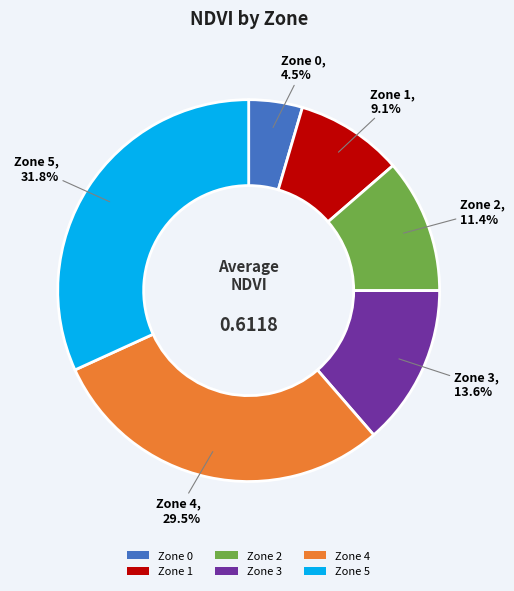

How many segments does this pie chart have?

6